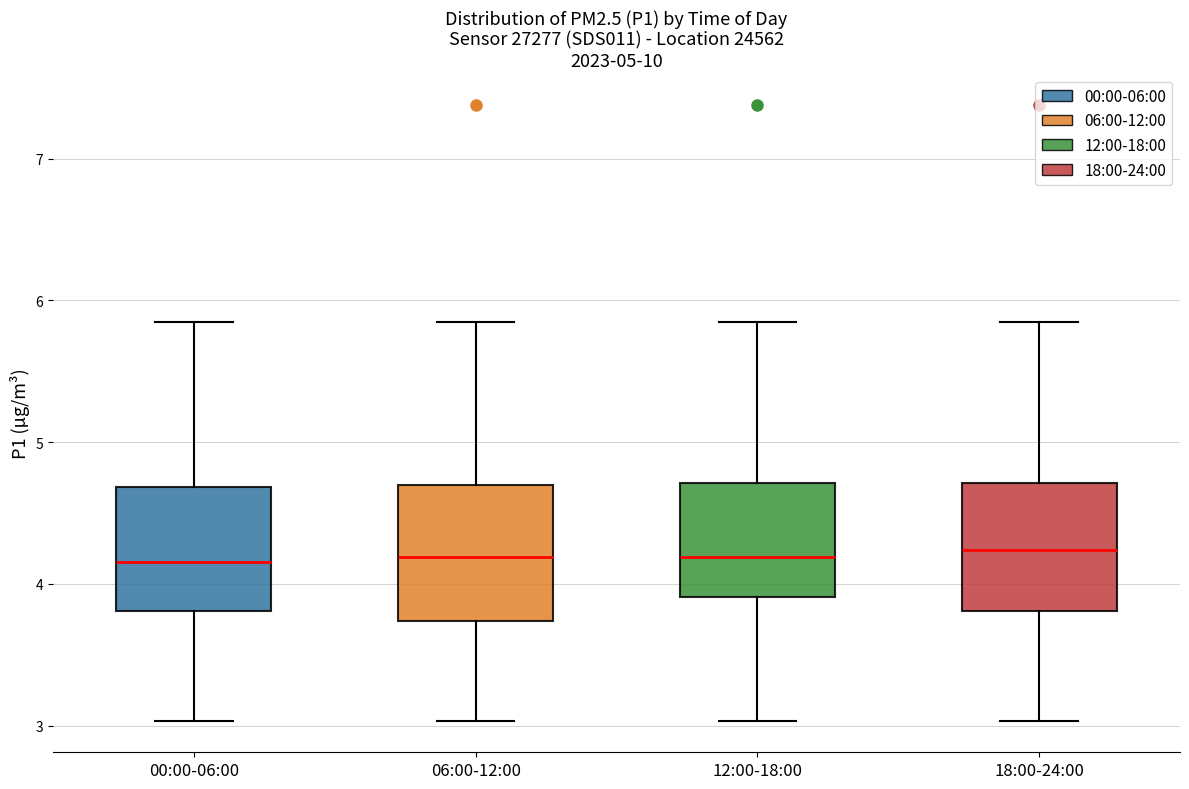

Reading left to right, read every box against the y-axis: the position of its median line, the range the box covers, and the ends of its whiskers. The values are not printed on the chart, so give them approximately, as read against the axis.

00:00-06:00: median 4.2, box 3.8 to 4.7, whiskers 3.0 to 5.9
06:00-12:00: median 4.2, box 3.7 to 4.7, whiskers 3.0 to 5.9
12:00-18:00: median 4.2, box 3.9 to 4.7, whiskers 3.0 to 5.9
18:00-24:00: median 4.2, box 3.8 to 4.7, whiskers 3.0 to 5.9